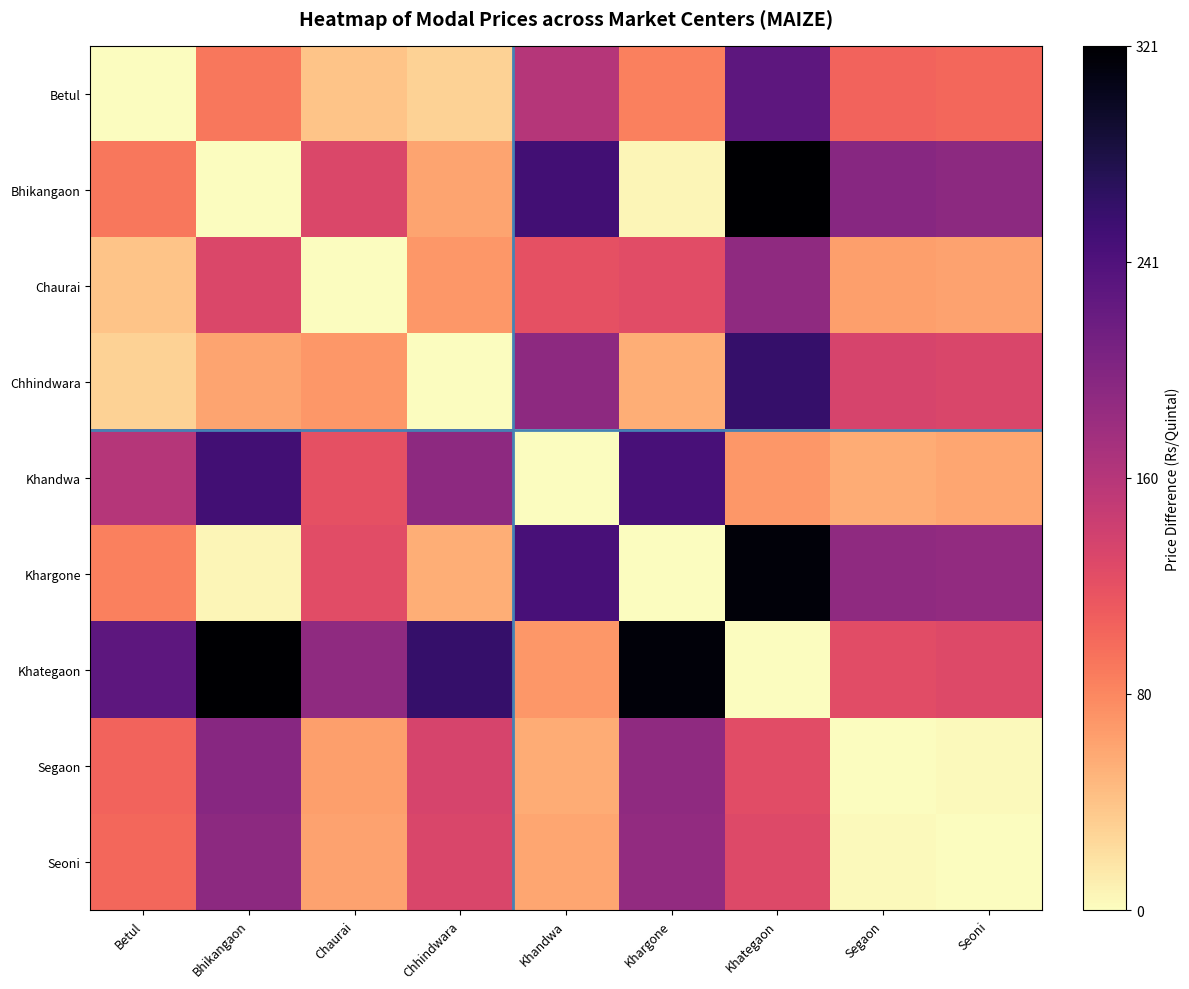

Reading right to left, extract all data points from this chart.

Betul: Seoni=0.3	Segaon=0.3	Khategaon=0.7	Khargone=0.3	Khandwa=0.5	Chhindwara=0.1	Chaurai=0.1	Bhikangaon=0.3	Betul=0.0
Bhikangaon: Seoni=0.6	Segaon=0.6	Khategaon=1.0	Khargone=0.0	Khandwa=0.8	Chhindwara=0.2	Chaurai=0.4	Bhikangaon=0.0	Betul=0.3
Chaurai: Seoni=0.2	Segaon=0.2	Khategaon=0.6	Khargone=0.4	Khandwa=0.4	Chhindwara=0.2	Chaurai=0.0	Bhikangaon=0.4	Betul=0.1
Chhindwara: Seoni=0.4	Segaon=0.4	Khategaon=0.8	Khargone=0.2	Khandwa=0.6	Chhindwara=0.0	Chaurai=0.2	Bhikangaon=0.2	Betul=0.1
Khandwa: Seoni=0.2	Segaon=0.2	Khategaon=0.2	Khargone=0.8	Khandwa=0.0	Chhindwara=0.6	Chaurai=0.4	Bhikangaon=0.8	Betul=0.5
Khargone: Seoni=0.6	Segaon=0.6	Khategaon=1.0	Khargone=0.0	Khandwa=0.8	Chhindwara=0.2	Chaurai=0.4	Bhikangaon=0.0	Betul=0.3
Khategaon: Seoni=0.4	Segaon=0.4	Khategaon=0.0	Khargone=1.0	Khandwa=0.2	Chhindwara=0.8	Chaurai=0.6	Bhikangaon=1.0	Betul=0.7
Segaon: Seoni=0.0	Segaon=0.0	Khategaon=0.4	Khargone=0.6	Khandwa=0.2	Chhindwara=0.4	Chaurai=0.2	Bhikangaon=0.6	Betul=0.3
Seoni: Seoni=0.0	Segaon=0.0	Khategaon=0.4	Khargone=0.6	Khandwa=0.2	Chhindwara=0.4	Chaurai=0.2	Bhikangaon=0.6	Betul=0.3